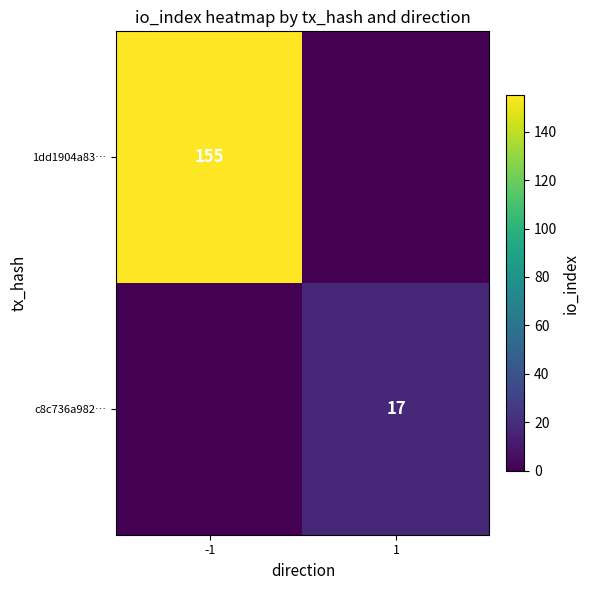

The value of 1dd1904a83… at -1 is 155. True or false?

True